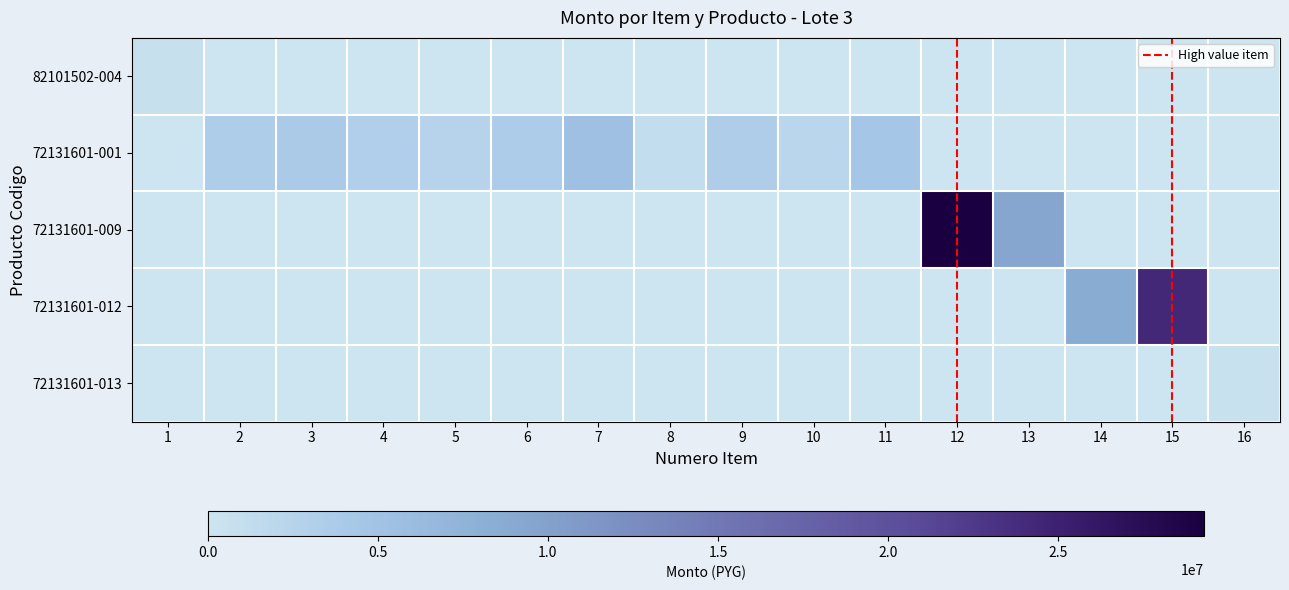

Which label corresponds to the largest value in the chart?

12